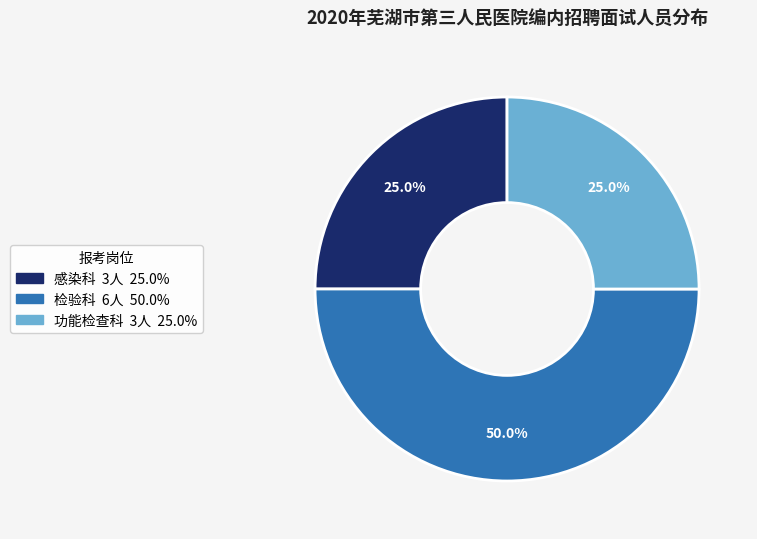

What is the largest slice in the pie chart?

检验科